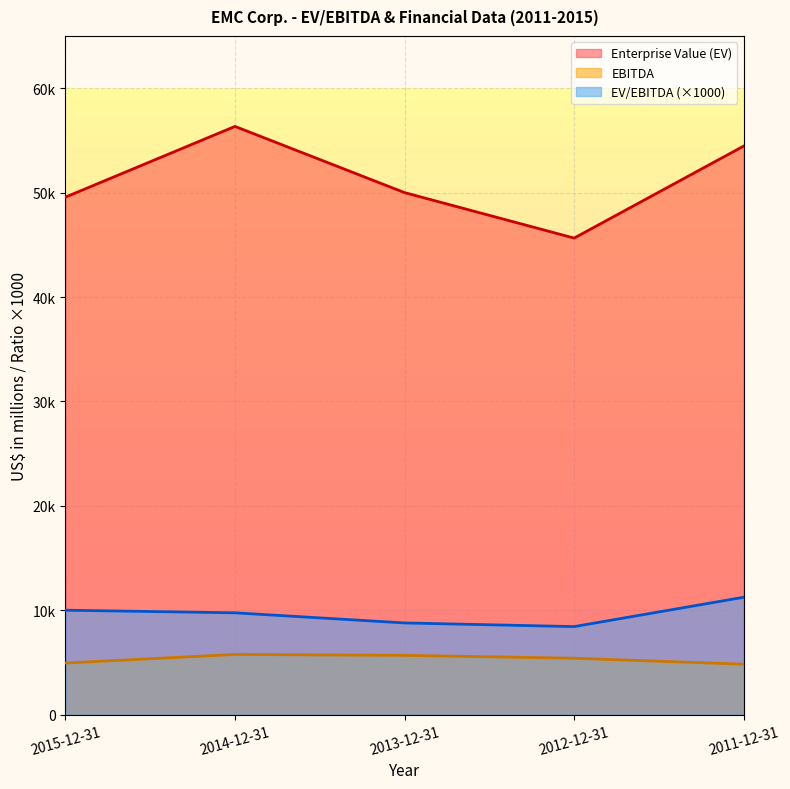

Rank the categories by EBITDA value from lowest to highest.

2011-12-31, 2015-12-31, 2012-12-31, 2013-12-31, 2014-12-31